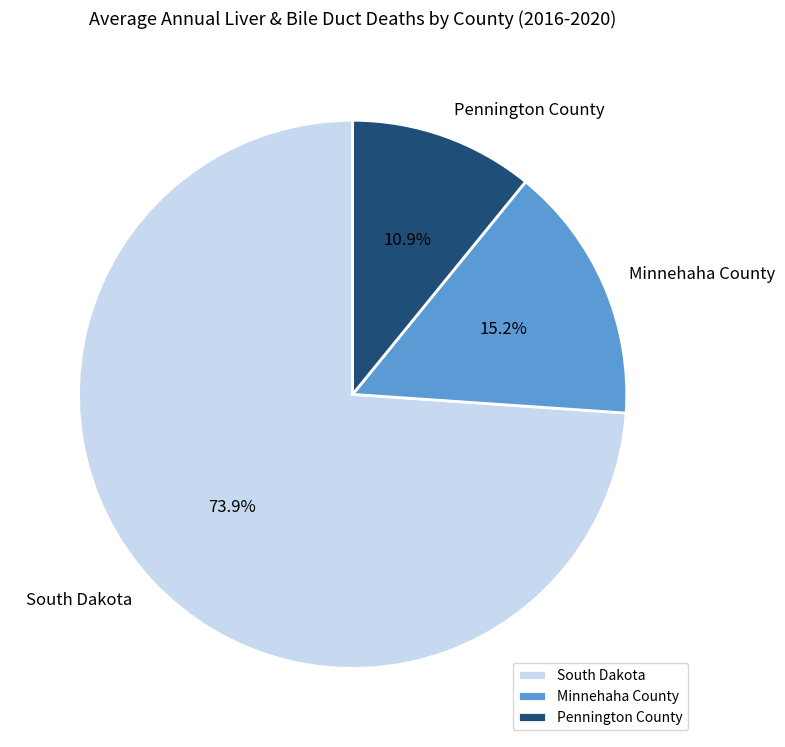

How many slices are in this pie chart?

3